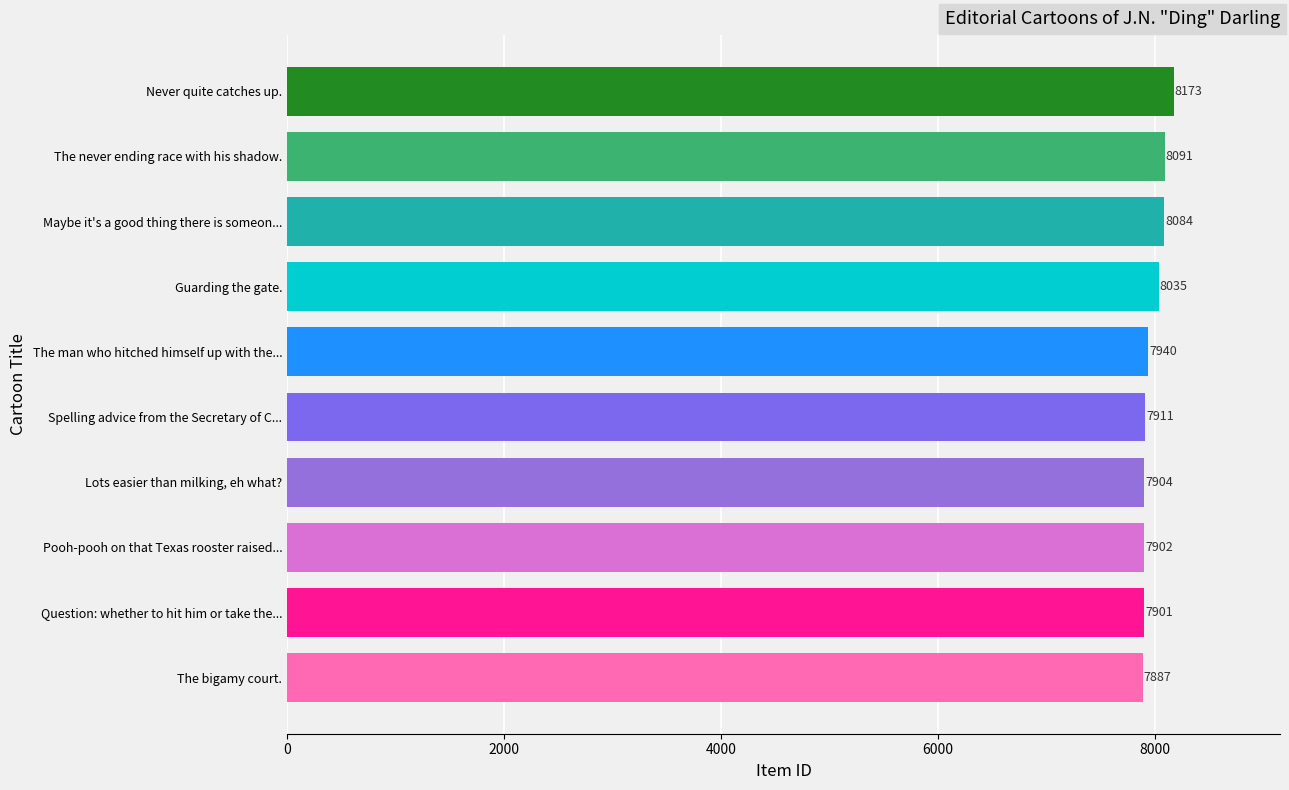

Reading top to bottom, transcribe all the data shown in this chart.

Never quite catches up.=8173	The never ending race with his shadow.=8091	Maybe it's a good thing there is someon...=8084	Guarding the gate.=8035	The man who hitched himself up with the...=7940	Spelling advice from the Secretary of C...=7911	Lots easier than milking, eh what?=7904	Pooh-pooh on that Texas rooster raised...=7902	Question: whether to hit him or take the...=7901	The bigamy court.=7887